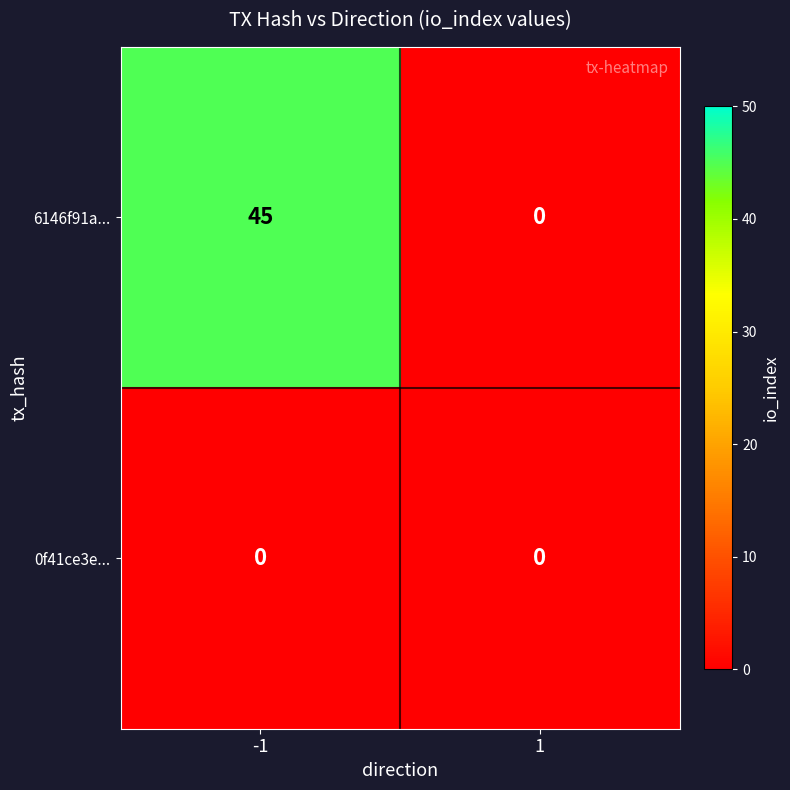

Which series changed the most between -1 and 1?

6146f91a...